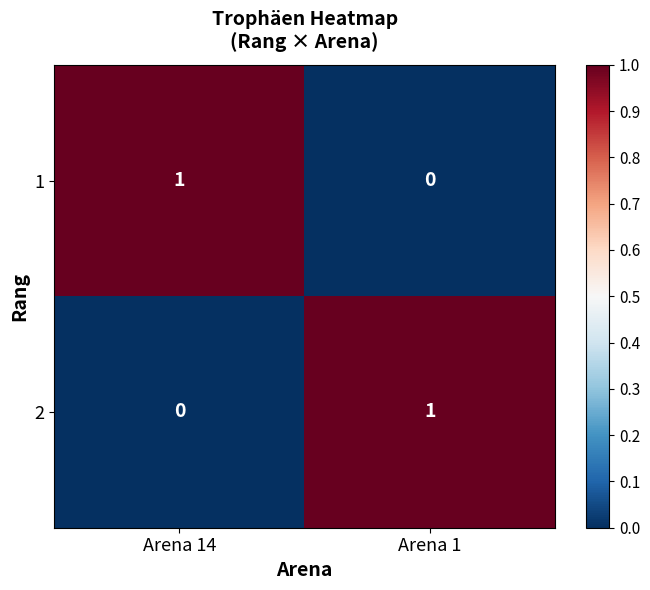

Rank the categories by 2 value from highest to lowest.

Arena 1, Arena 14